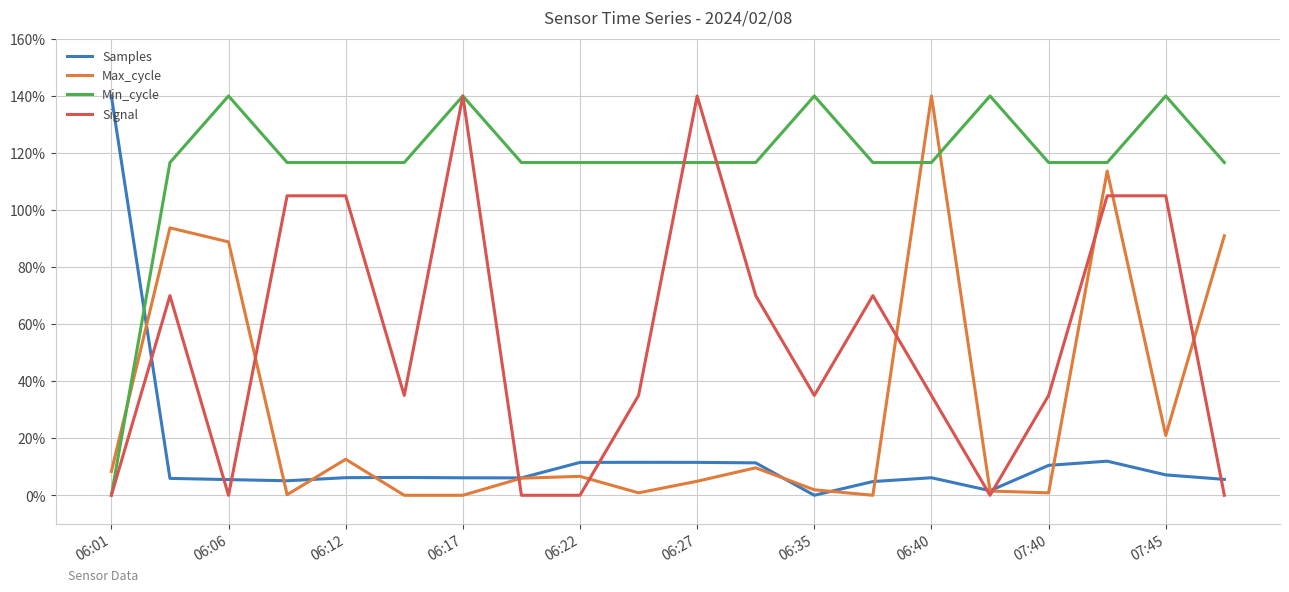

What is the greatest value displayed?

140.0